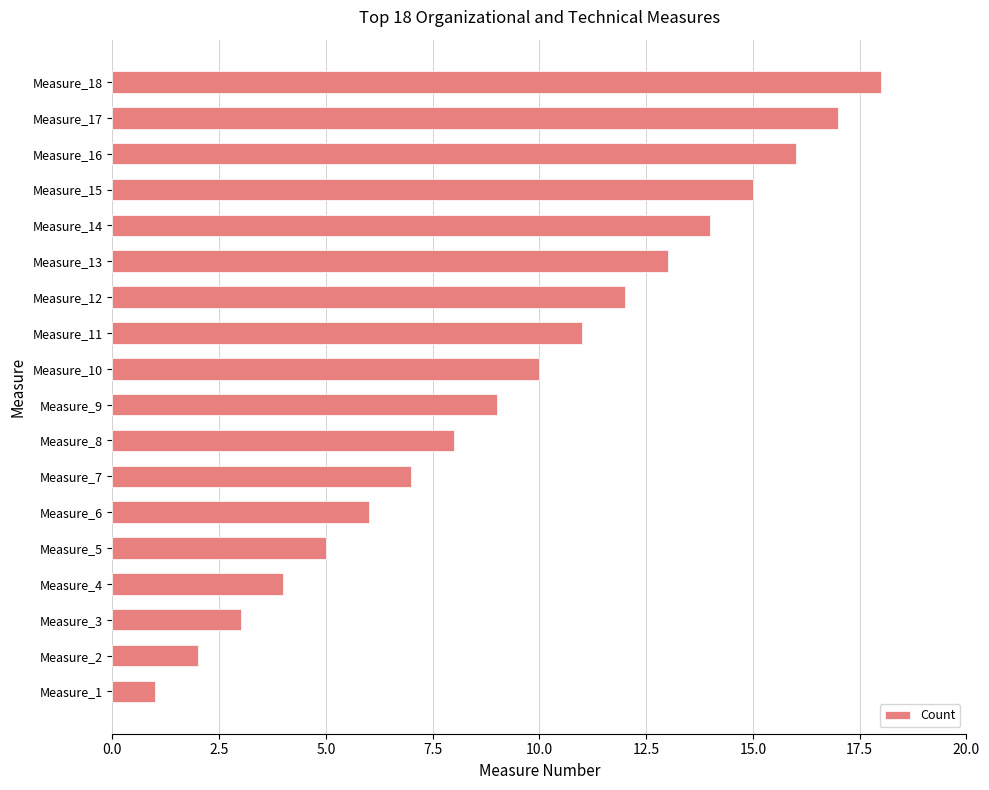

What is the change in value from Measure_2 to Measure_15?

+13